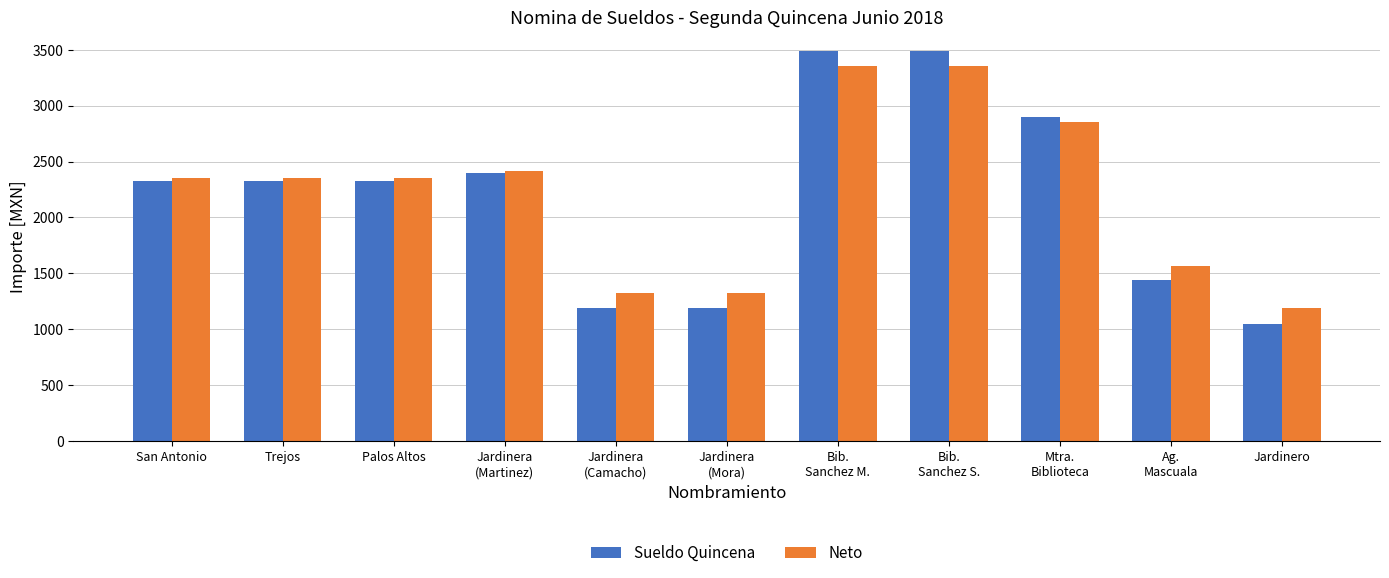

What is the difference between the highest and lowest values at Jardinero?

146.3